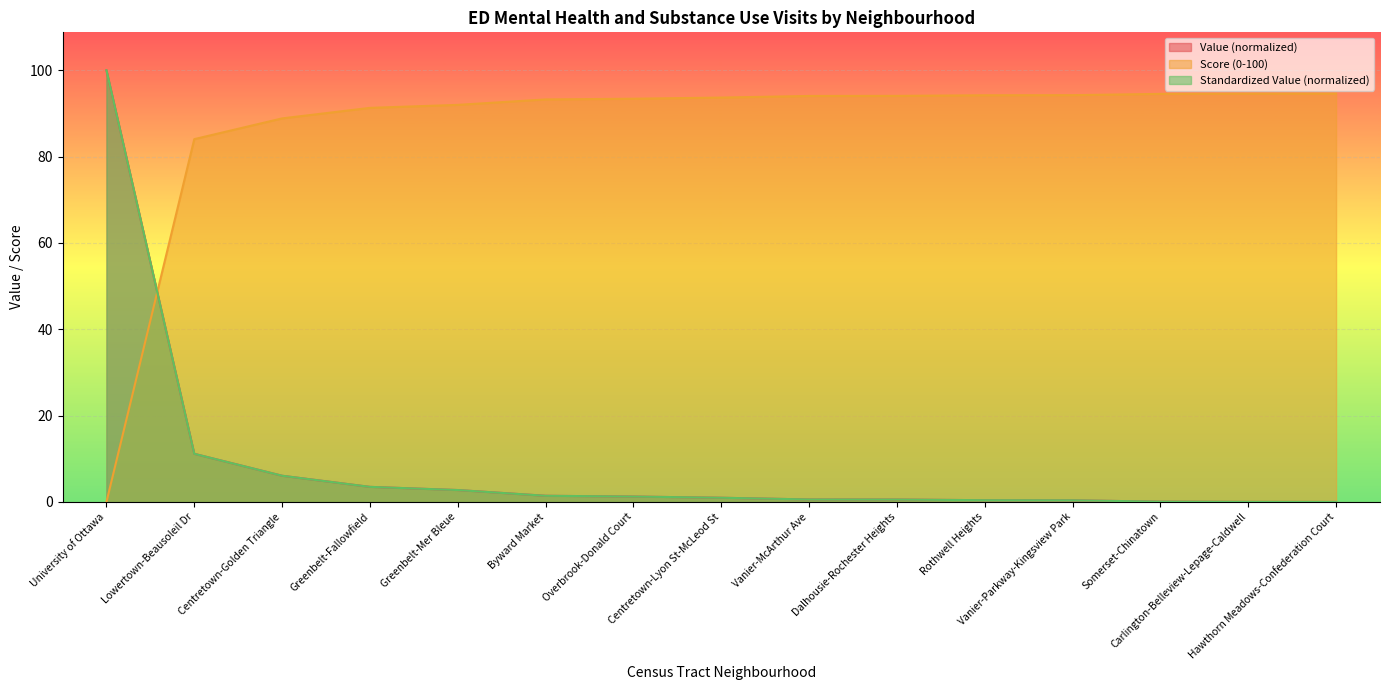

Where does the Score (0-100) series first go above 93?

Byward Market